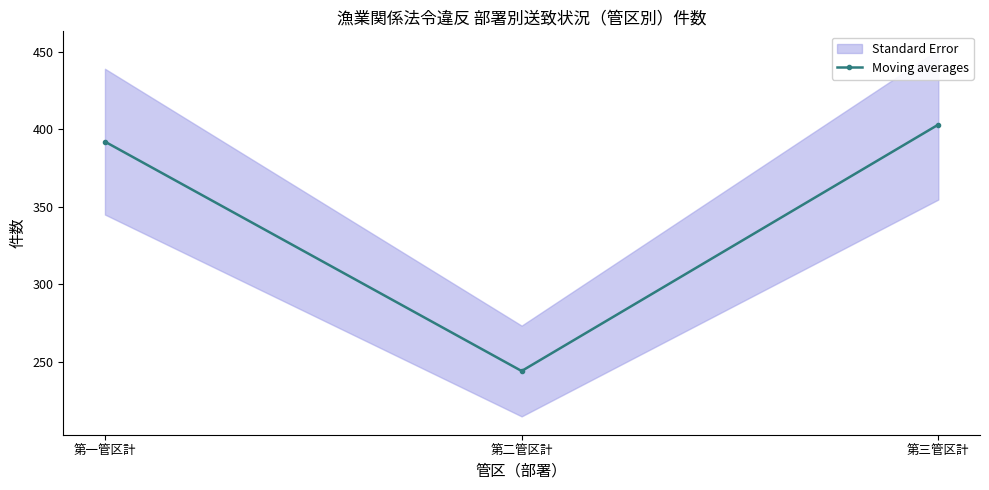

At which category does the chart reach its minimum across all series?

第二管区計